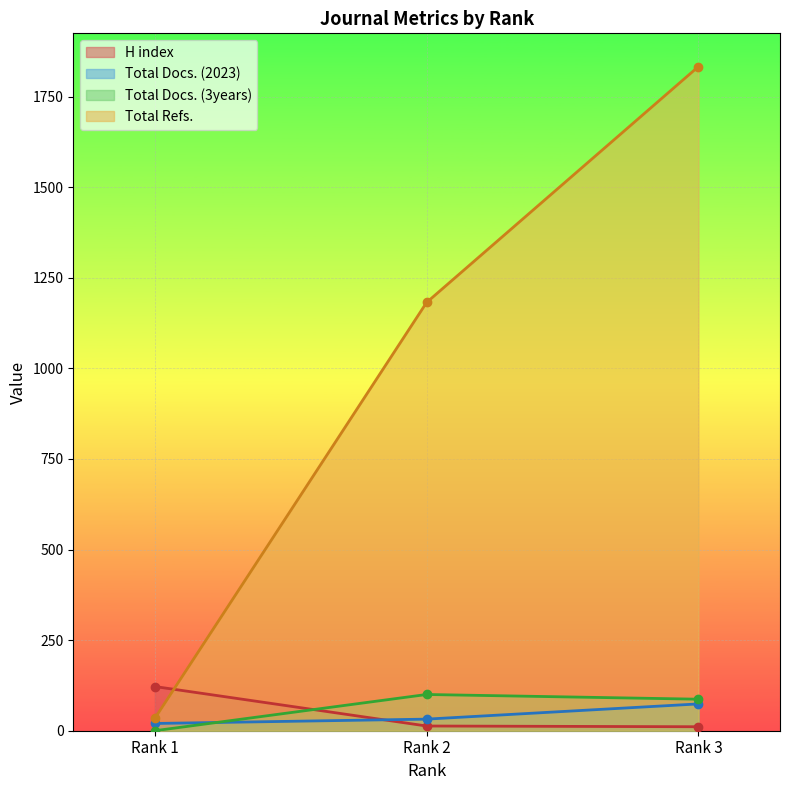

What are all the series names shown in the legend?

H index, Total Docs. (2023), Total Docs. (3years), Total Refs.